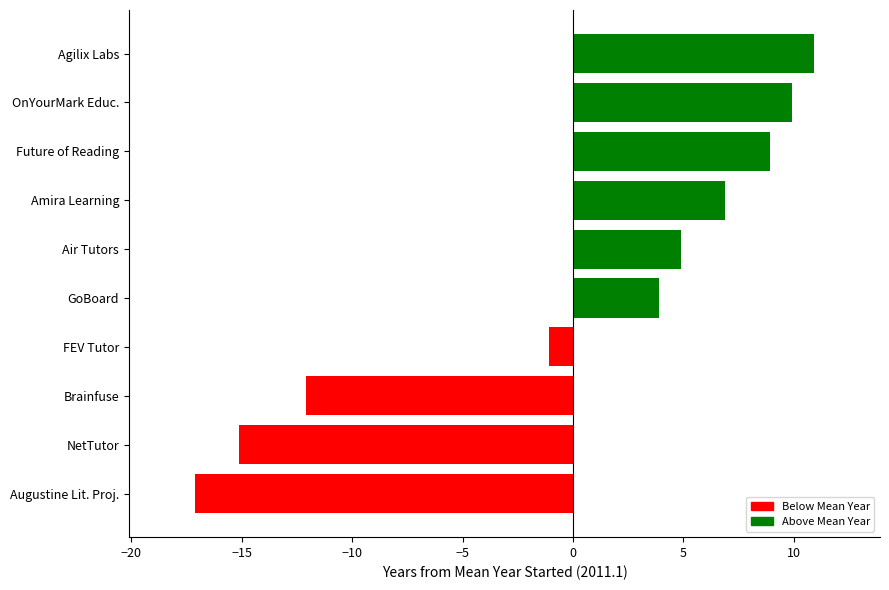

What is the smallest value displayed?

-17.1